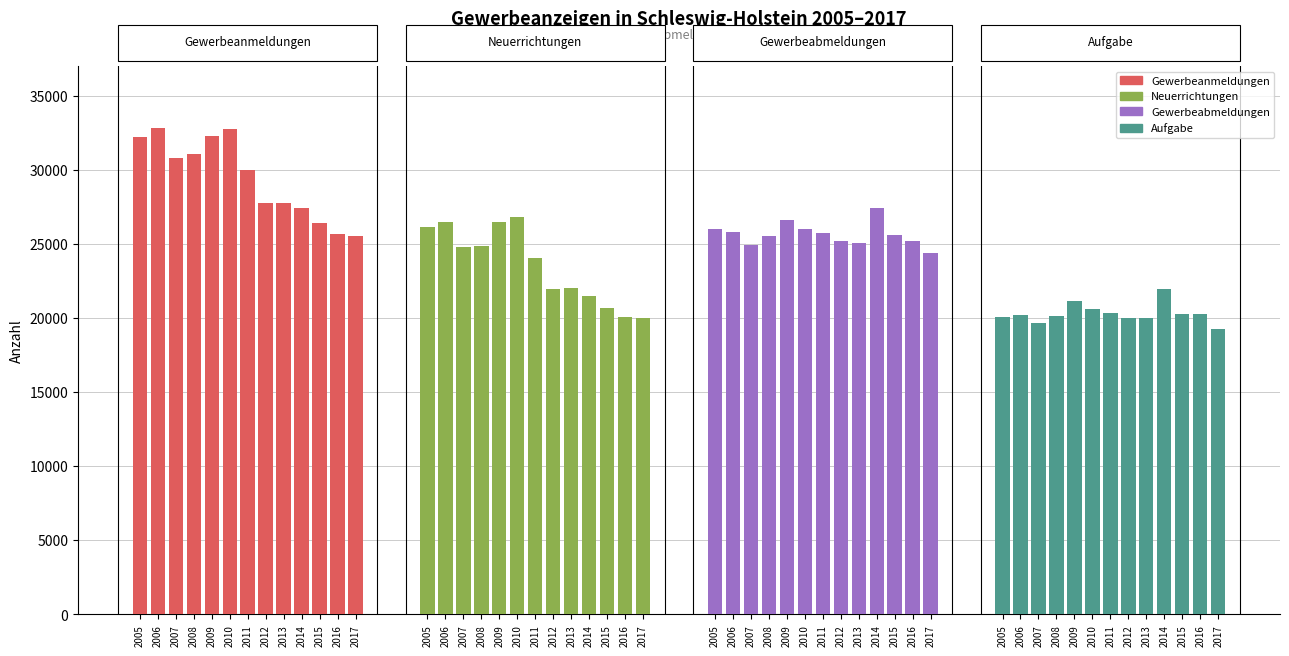

Reading right to left, what are all the values shown in this chart?

Gewerbeanmeldungen: 25561	25683	26383	27426	27739	27728	29971	32718	32271	31074	30781	32847	32219
Neuerrichtungen: 20008	20075	20698	21509	22013	21948	24066	26806	26499	24884	24775	26444	26140
Gewerbeabmeldungen: 24417	25189	25601	27402	25071	25195	25729	25984	26623	25523	24926	25816	25984
Aufgabe: 19234	20252	20280	21971	19975	20027	20364	20578	21151	20128	19635	20185	20051